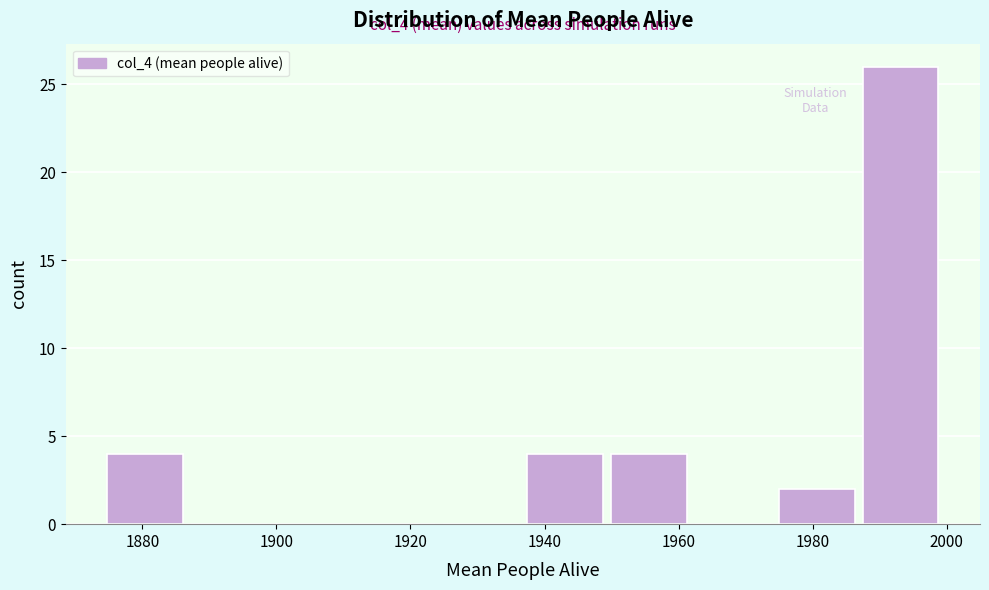

Over which range of the x-axis is the bar tallest?

1988 to 2000